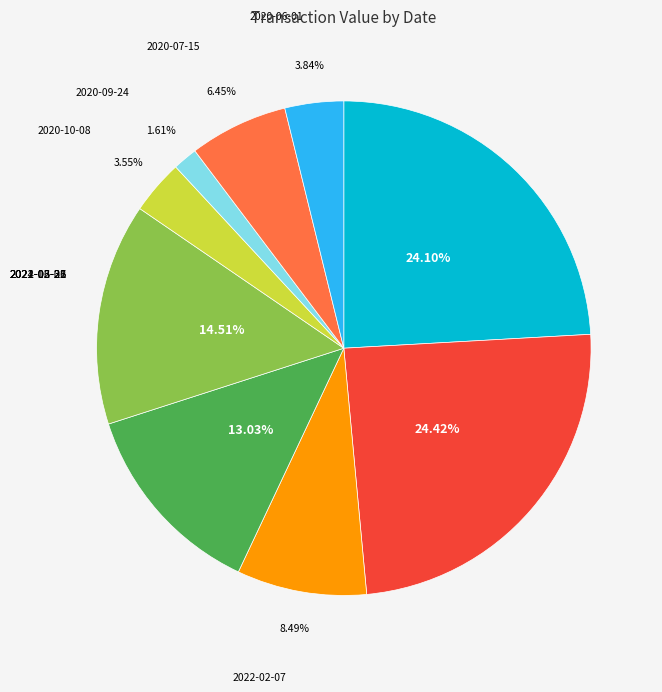

Is the sum of 2020-06-01 and 2022-02-07 greater than half?

No